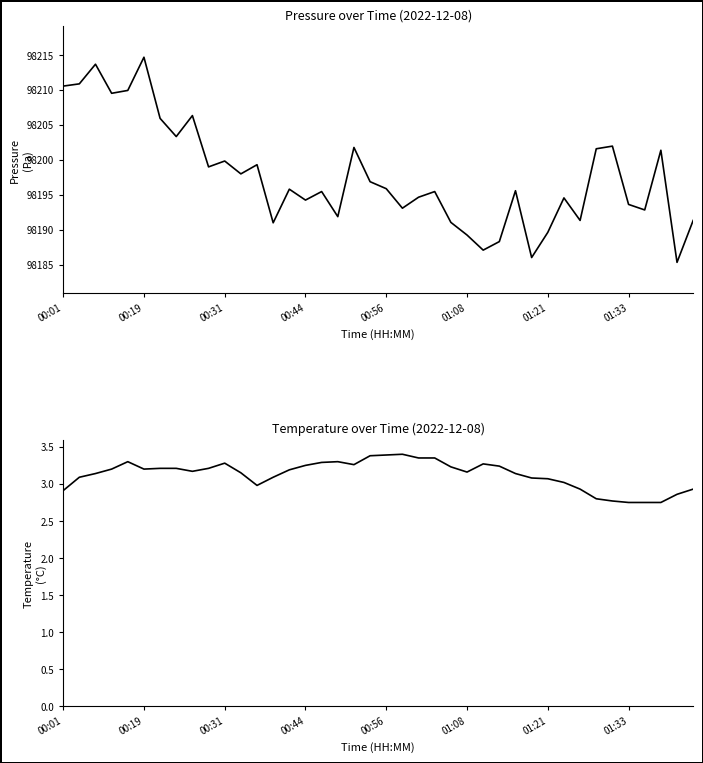

How many data points does each series have?

40